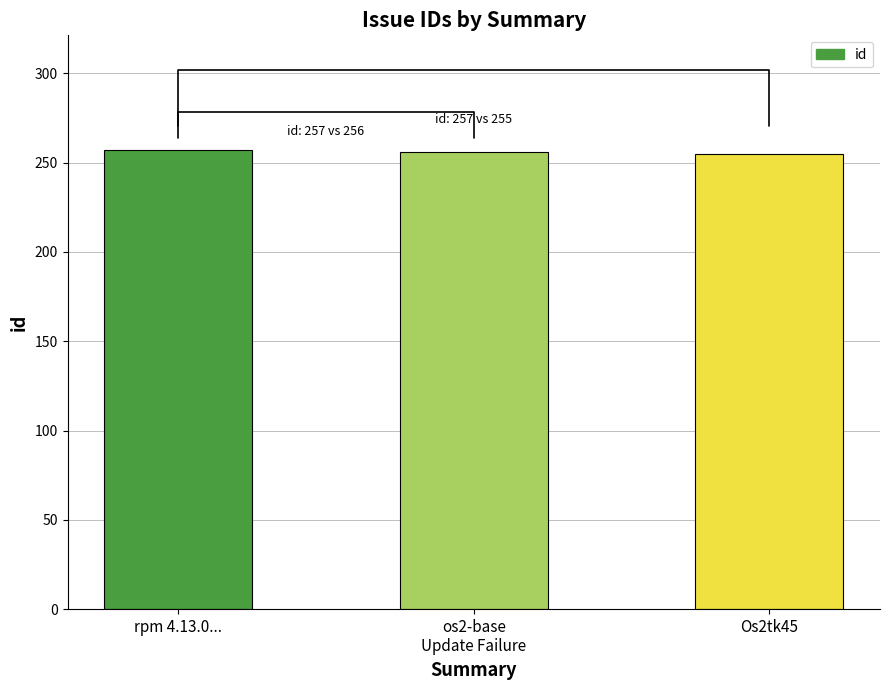

What is the minimum value shown in the chart?

255